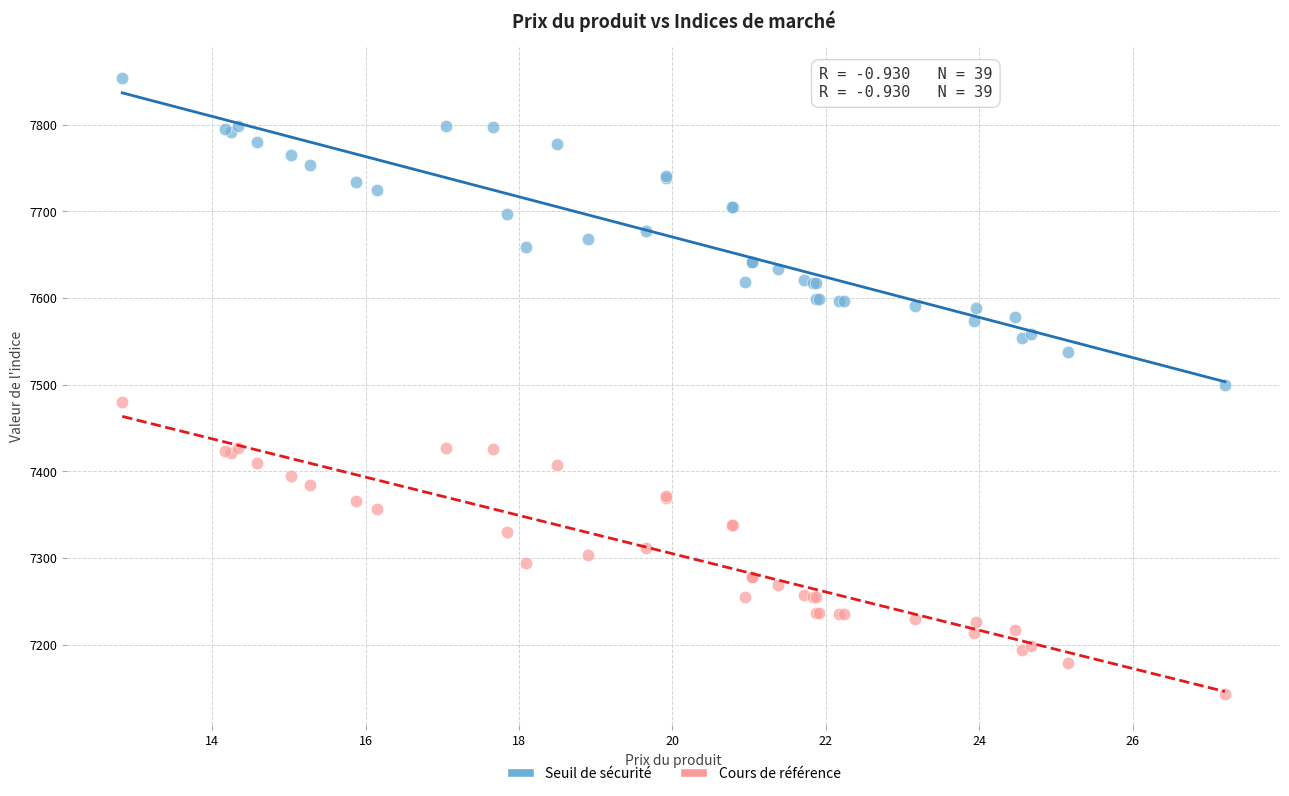

Which series has the widest spread of Y values?

Seuil de sécurité